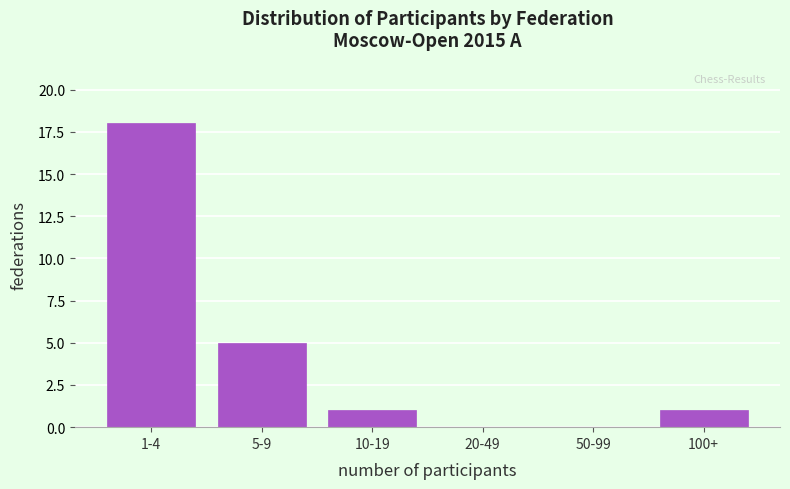

Reading left to right, what are all the values shown in this chart?

1-4=18	5-9=5	10-19=1	20-49=0	50-99=0	100+=1